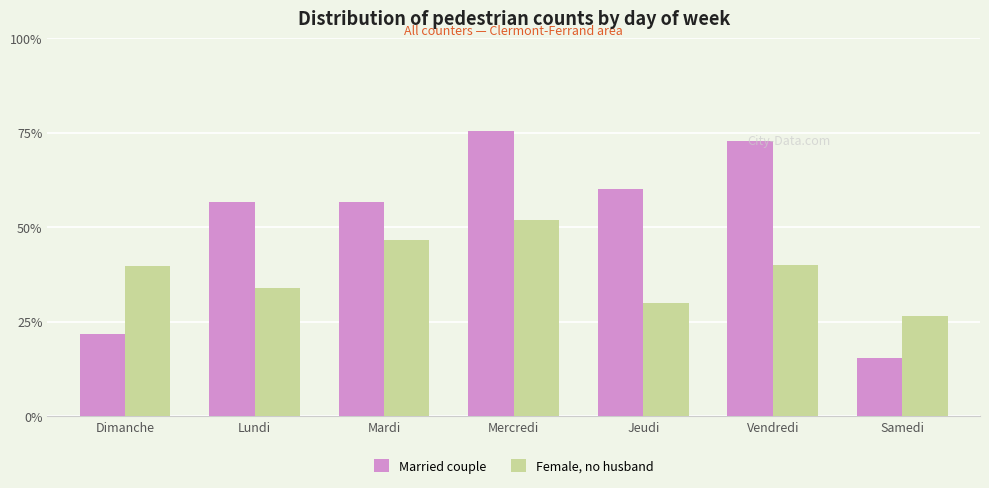

Which category has the lowest value in the Married couple series?

Samedi